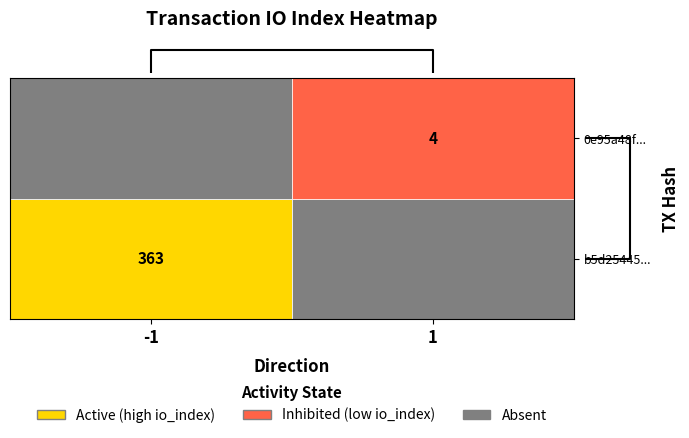

Between direction and io_index, which series saw the biggest shift?

b5d25445...